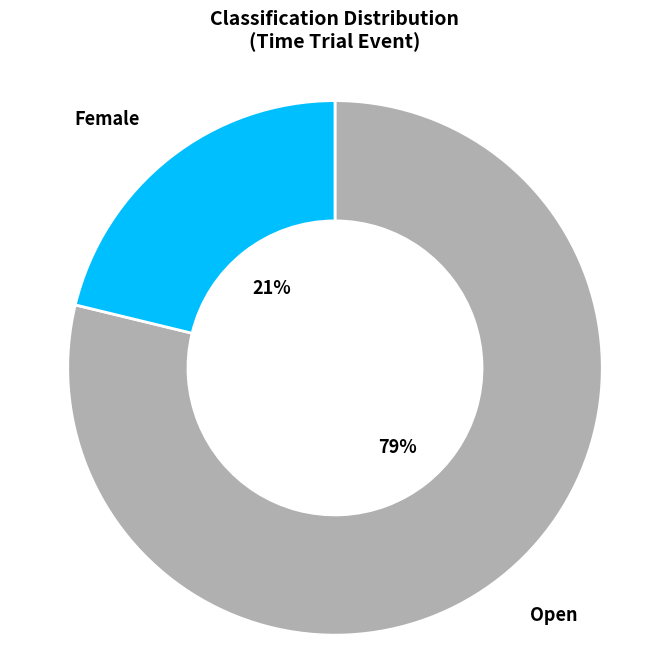

To the nearest percent, what is the difference between the largest and smallest slice percentages?

58%